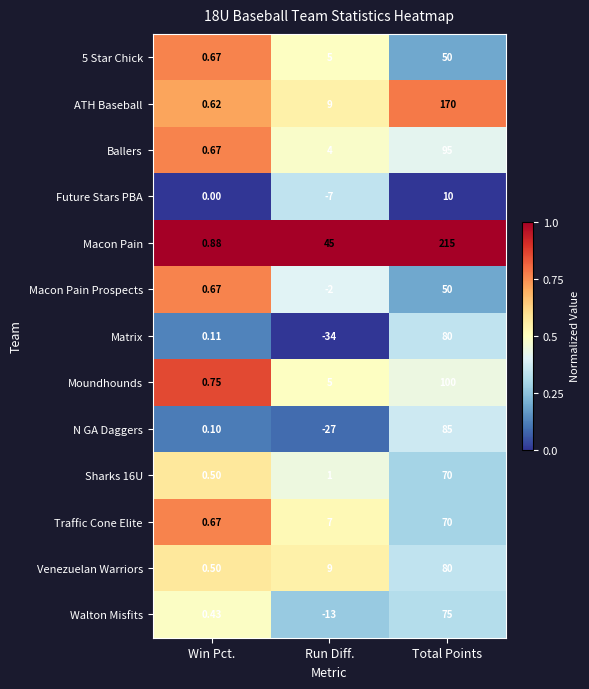

Where is Moundhounds nearest to the value 50?

Run Diff.